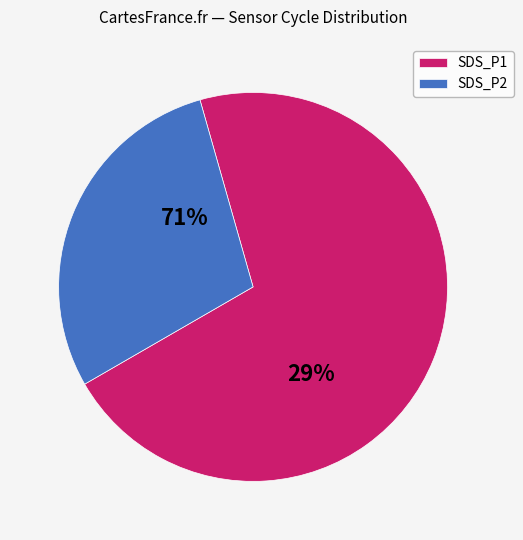

The 20055 slice represents 1% of the pie. True or false?

False